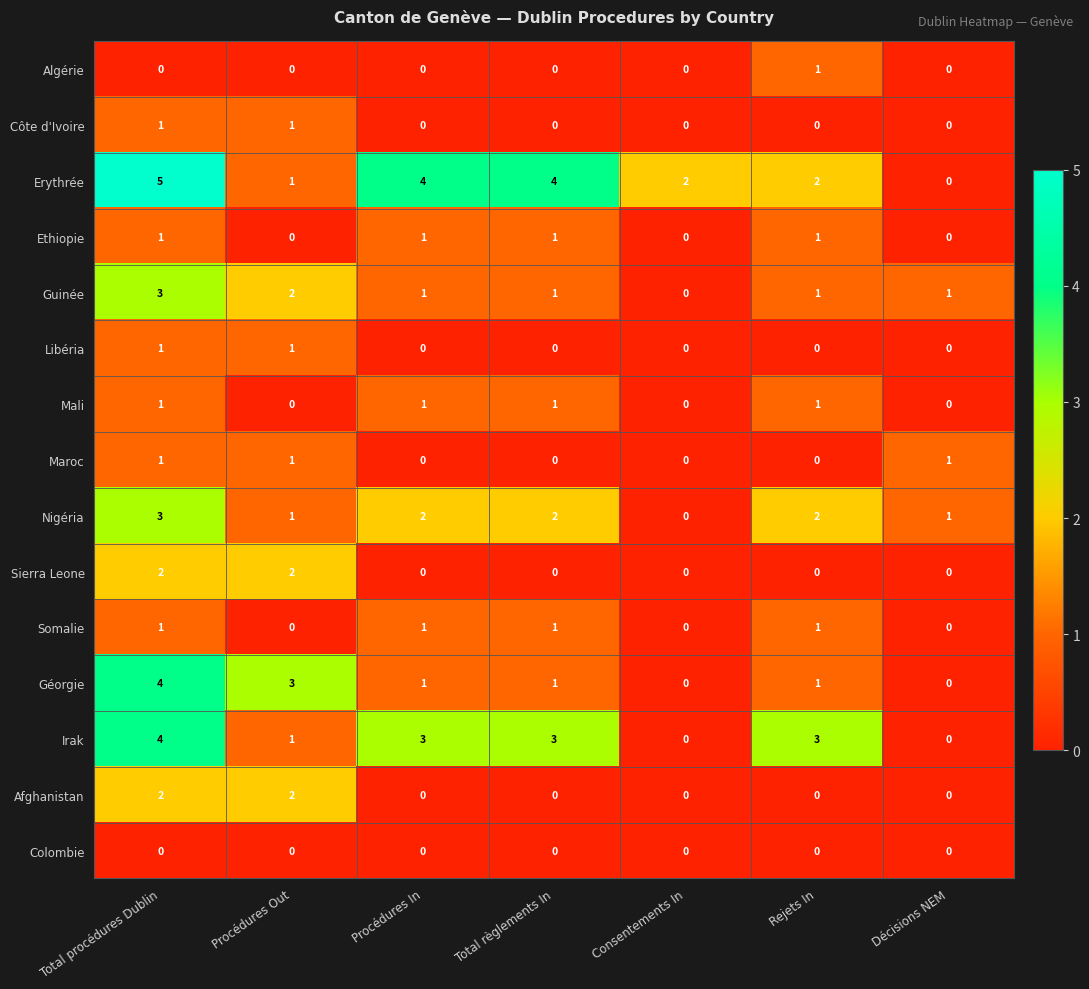

Which series has the largest total across all categories?

Erythrée